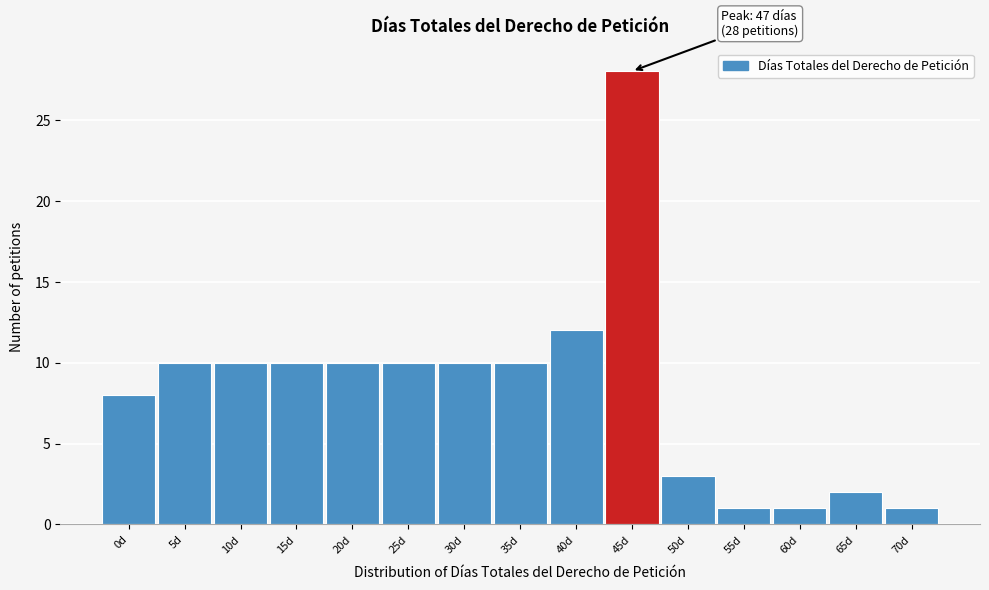

Reading left to right, what are all the values shown in this chart?

8	10	10	10	10	10	10	10	12	28	3	1	1	2	1